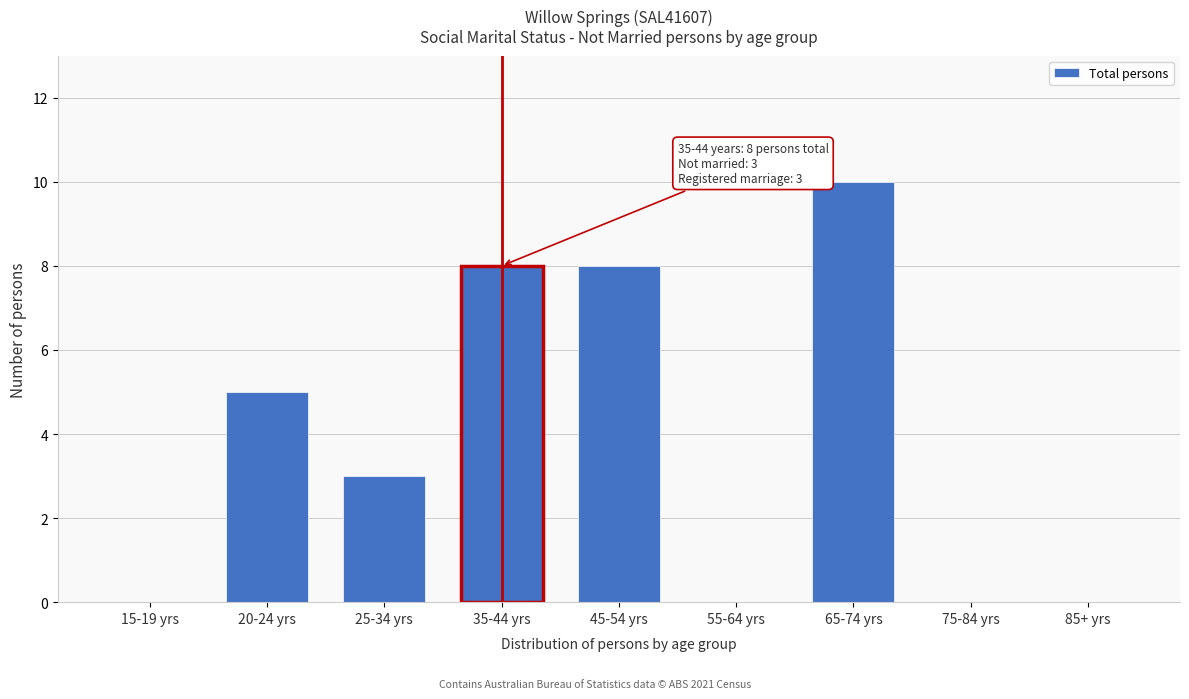

Reading left to right, transcribe all the data shown in this chart.

15-19 yrs=0	20-24 yrs=5	25-34 yrs=3	35-44 yrs=8	45-54 yrs=8	55-64 yrs=0	65-74 yrs=10	75-84 yrs=0	85+ yrs=0